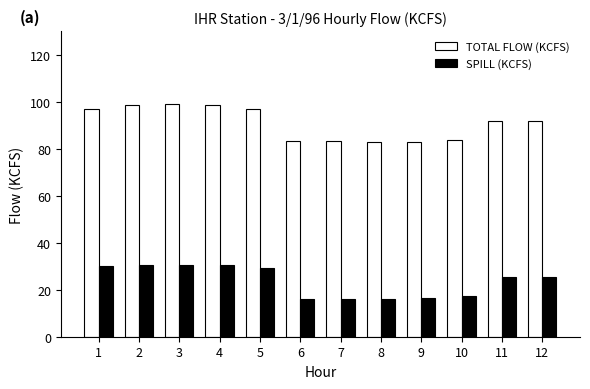

What is the spread (max minus min) of values at 12?

66.6